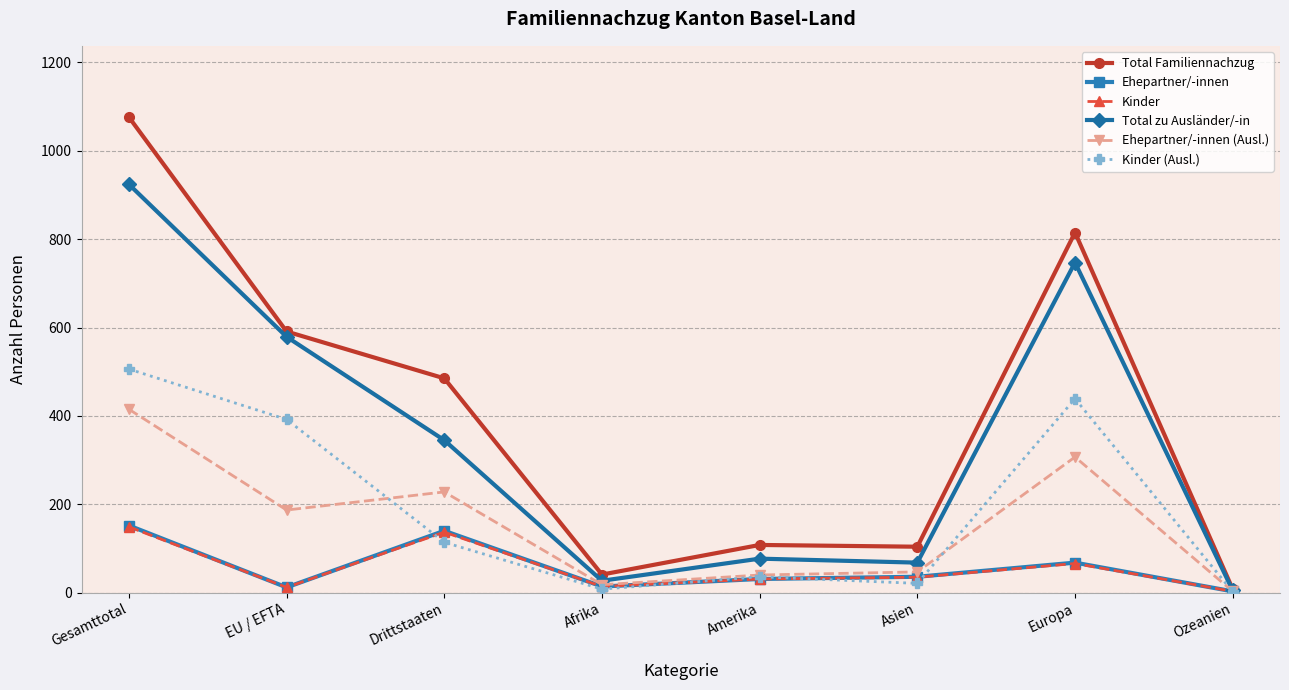

Where is the first local maximum for Kinder (Ausl.)?

Amerika